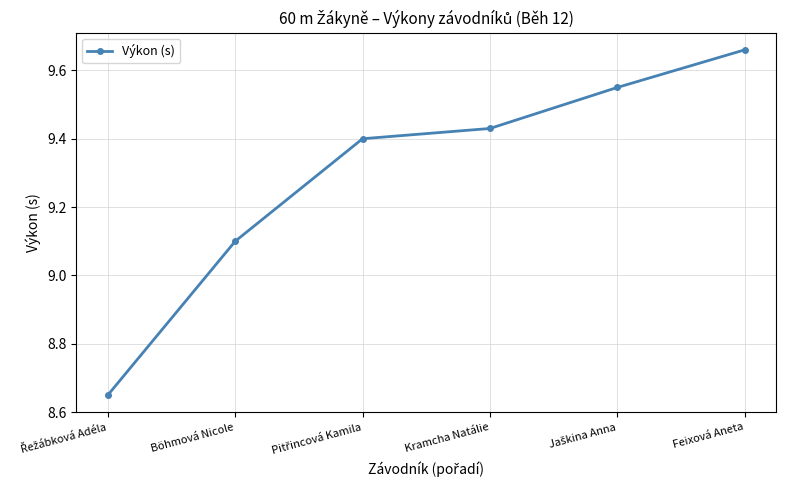

What is the change in value from Böhmová Nicole to Feixová Aneta?

+0.6